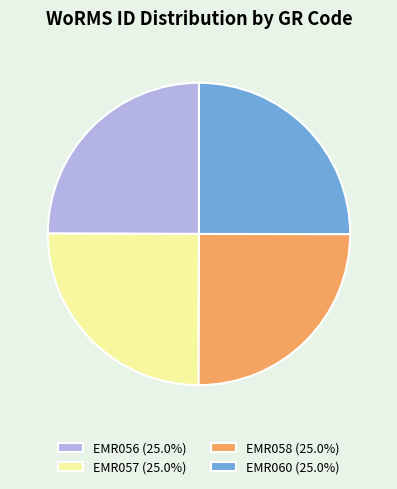

How many segments does this pie chart have?

4